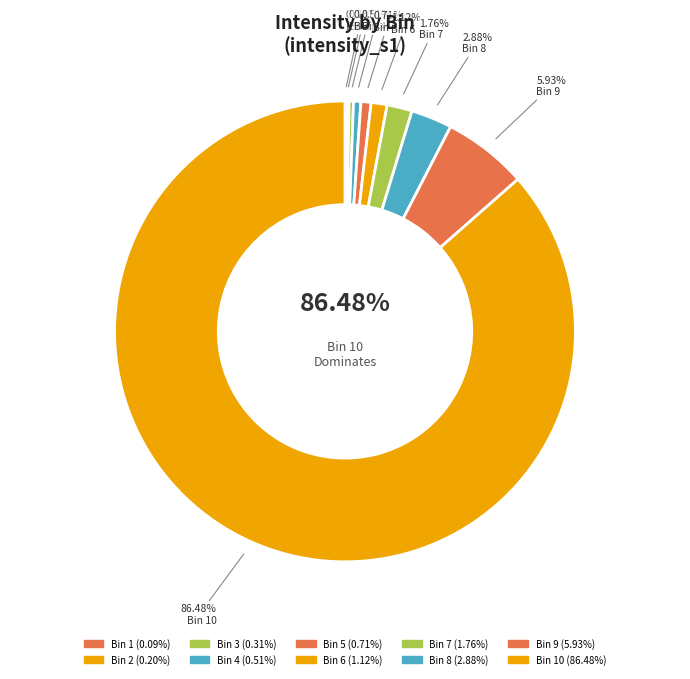

What is the largest slice in the pie chart?

10